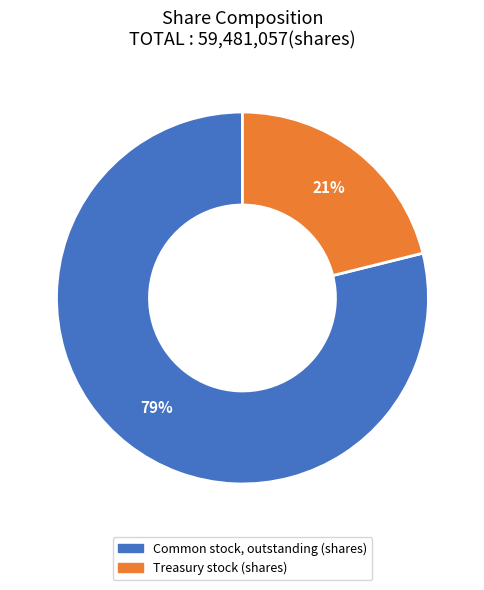

Is there any slice that represents more than half of the pie?

Yes